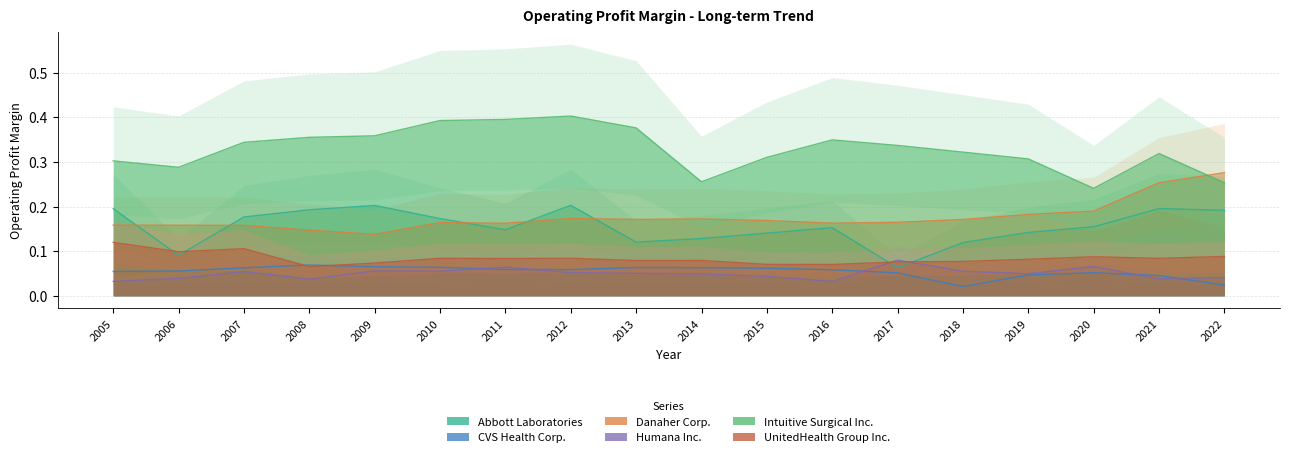

Reading left to right, list all the values displayed in this chart.

Abbott Laboratories: 0.2	0.1	0.2	0.2	0.2	0.2	0.1	0.2	0.1	0.1	0.1	0.2	0.1	0.1	0.1	0.2	0.2	0.2
CVS Health Corp.: 0.1	0.1	0.1	0.1	0.1	0.1	0.1	0.1	0.1	0.1	0.1	0.1	0.1	0.0	0.0	0.1	0.0	0.0
Danaher Corp.: 0.2	0.2	0.2	0.1	0.1	0.2	0.2	0.2	0.2	0.2	0.2	0.2	0.2	0.2	0.2	0.2	0.3	0.3
Humana Inc.: 0.0	0.0	0.1	0.0	0.1	0.1	0.1	0.1	0.1	0.0	0.0	0.0	0.1	0.1	0.0	0.1	0.0	0.0
Intuitive Surgical Inc.: 0.3	0.3	0.3	0.4	0.4	0.4	0.4	0.4	0.4	0.3	0.3	0.3	0.3	0.3	0.3	0.2	0.3	0.3
UnitedHealth Group Inc.: 0.1	0.1	0.1	0.1	0.1	0.1	0.1	0.1	0.1	0.1	0.1	0.1	0.1	0.1	0.1	0.1	0.1	0.1